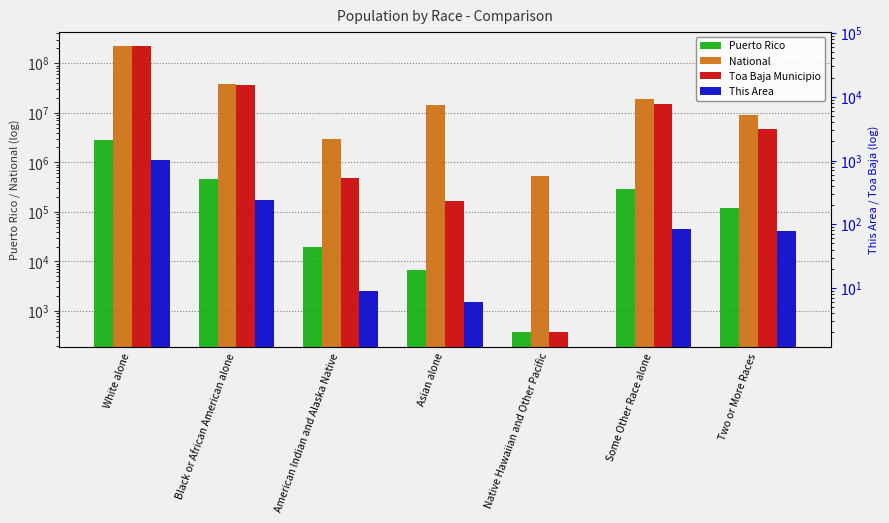

Which series changed the most between Some Other Race alone and Two or More Races?

National